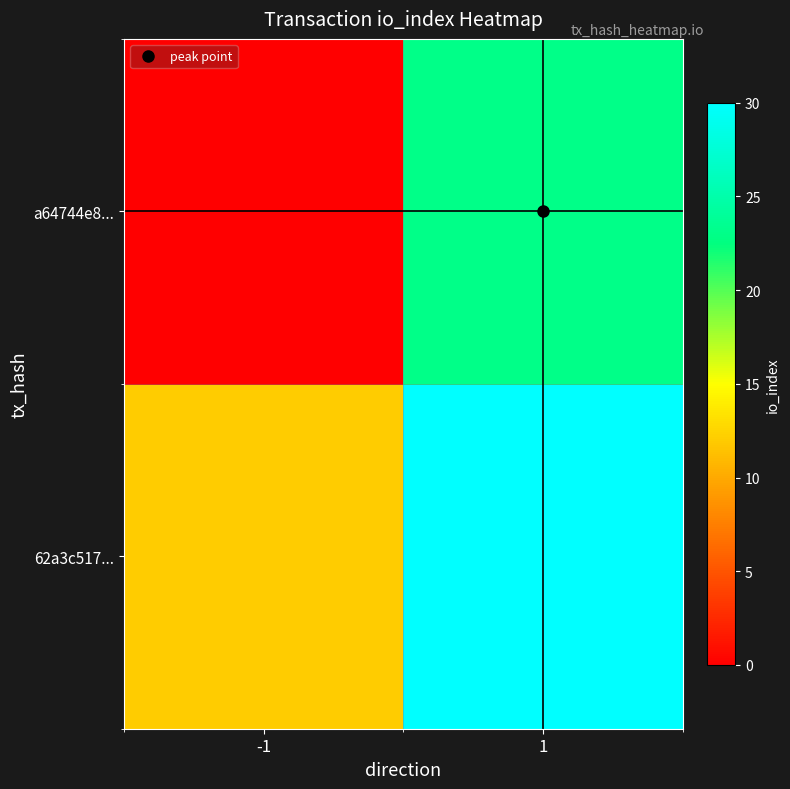

Rank the series at 1 from lowest to highest value.

62a3c517..., a64744e8...